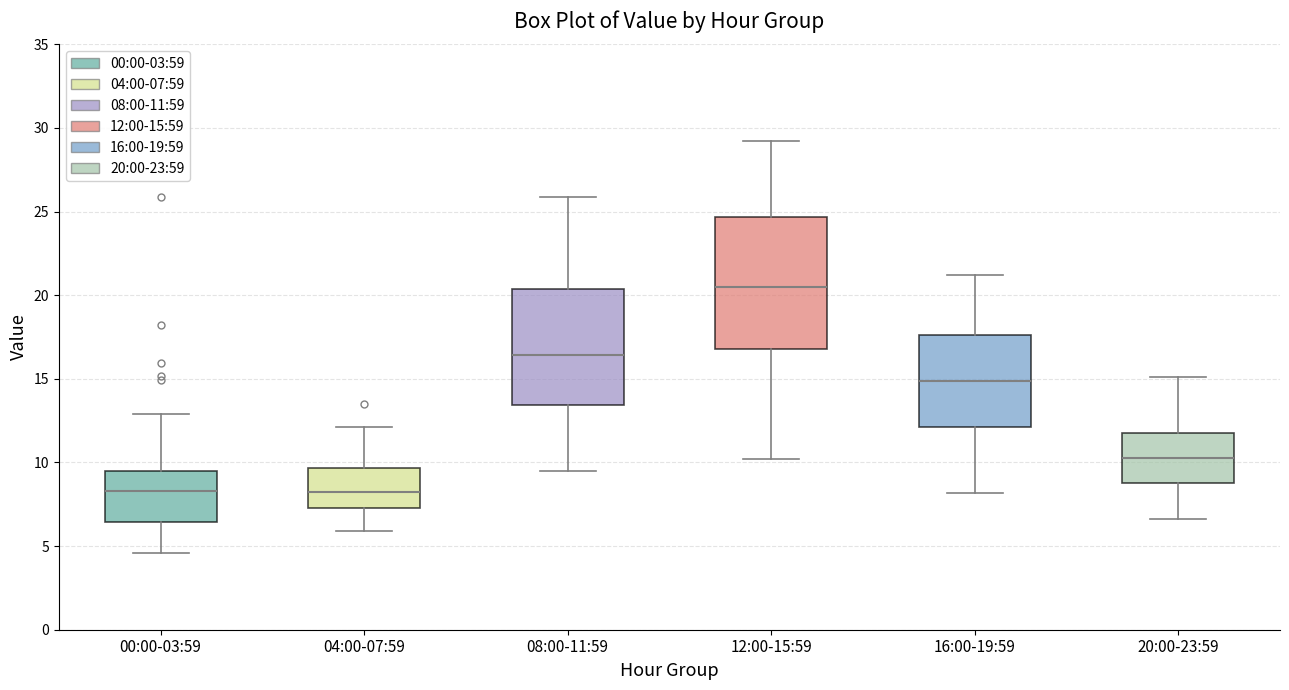

Where does the lower whisker of the box for 20:00-23:59 end on the y-axis? The values are not printed on the chart, so give them approximately, as read against the axis.

6.5